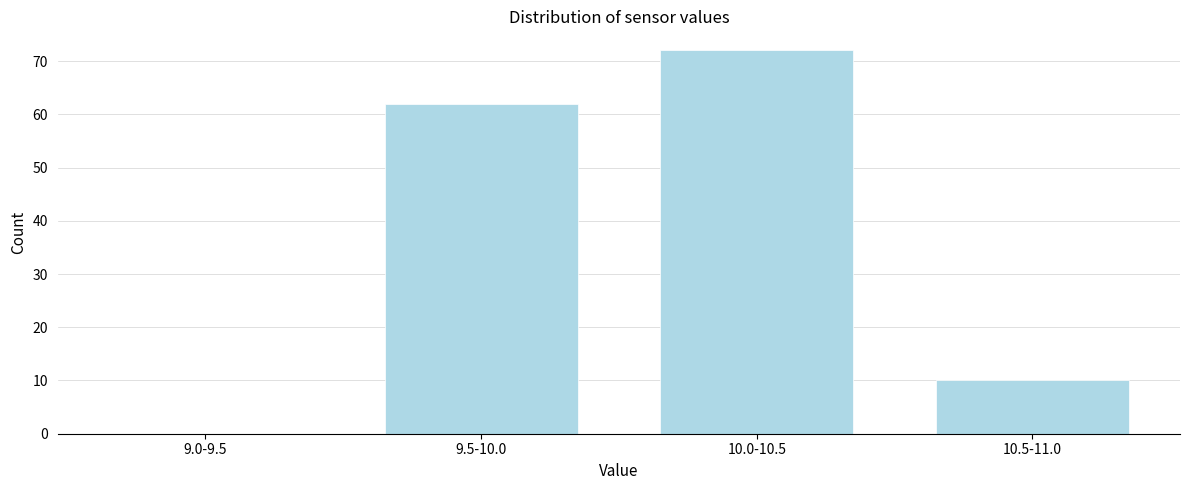

Reading right to left, transcribe all the data shown in this chart.

10.5-11.0=10	10.0-10.5=72	9.5-10.0=62	9.0-9.5=0